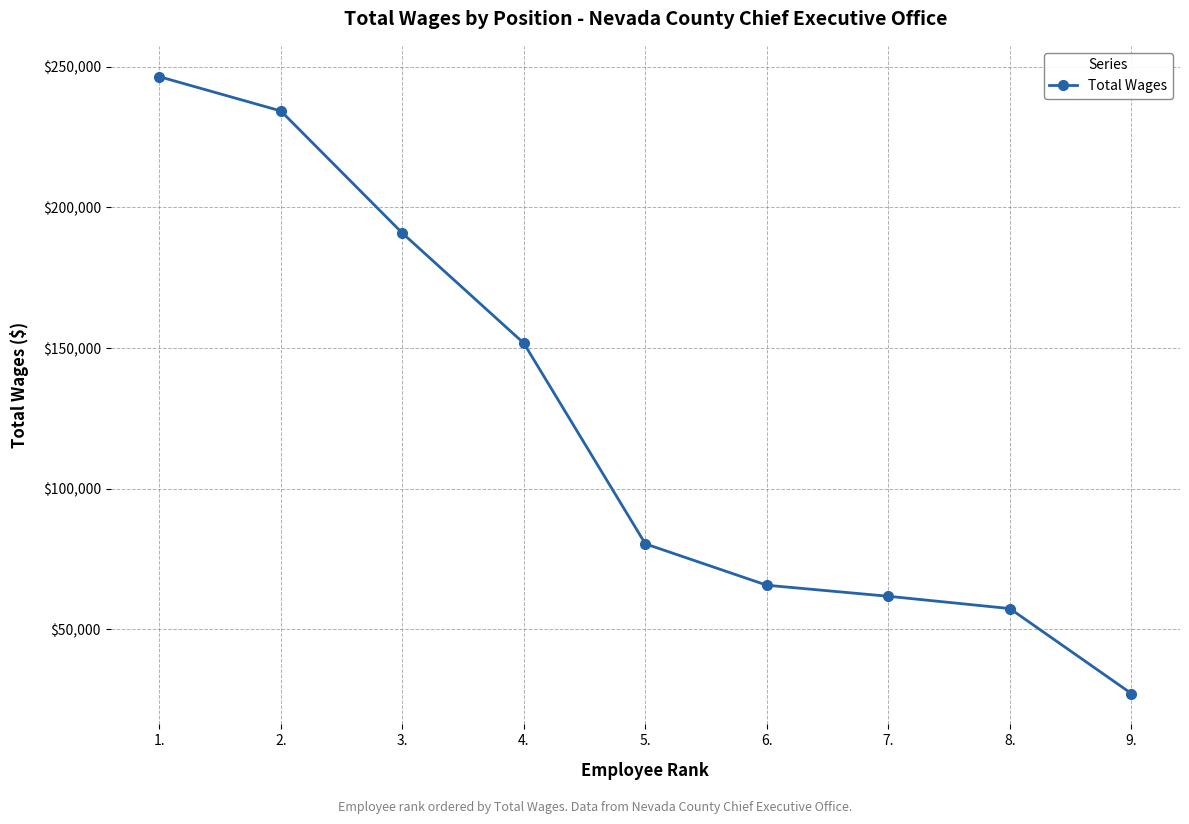

What is the sum of all values?

1116077